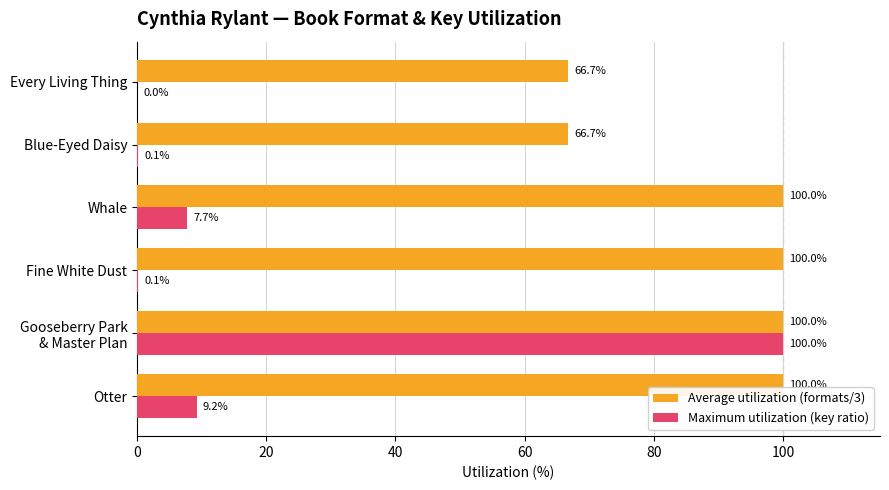

Which series has the largest total across all categories?

Average utilization (formats/3)